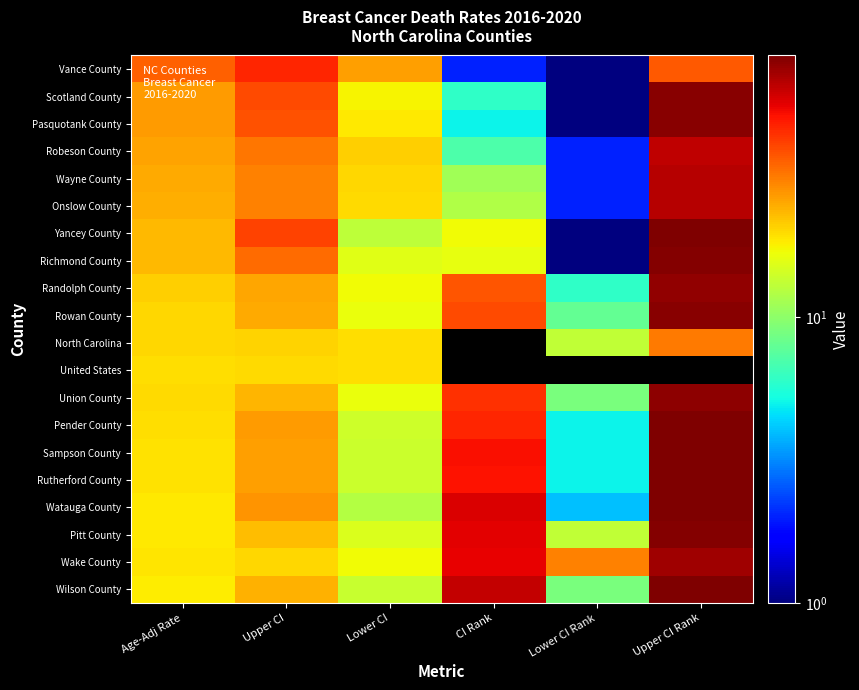

At how many categories does at least one series exceed 3?

6